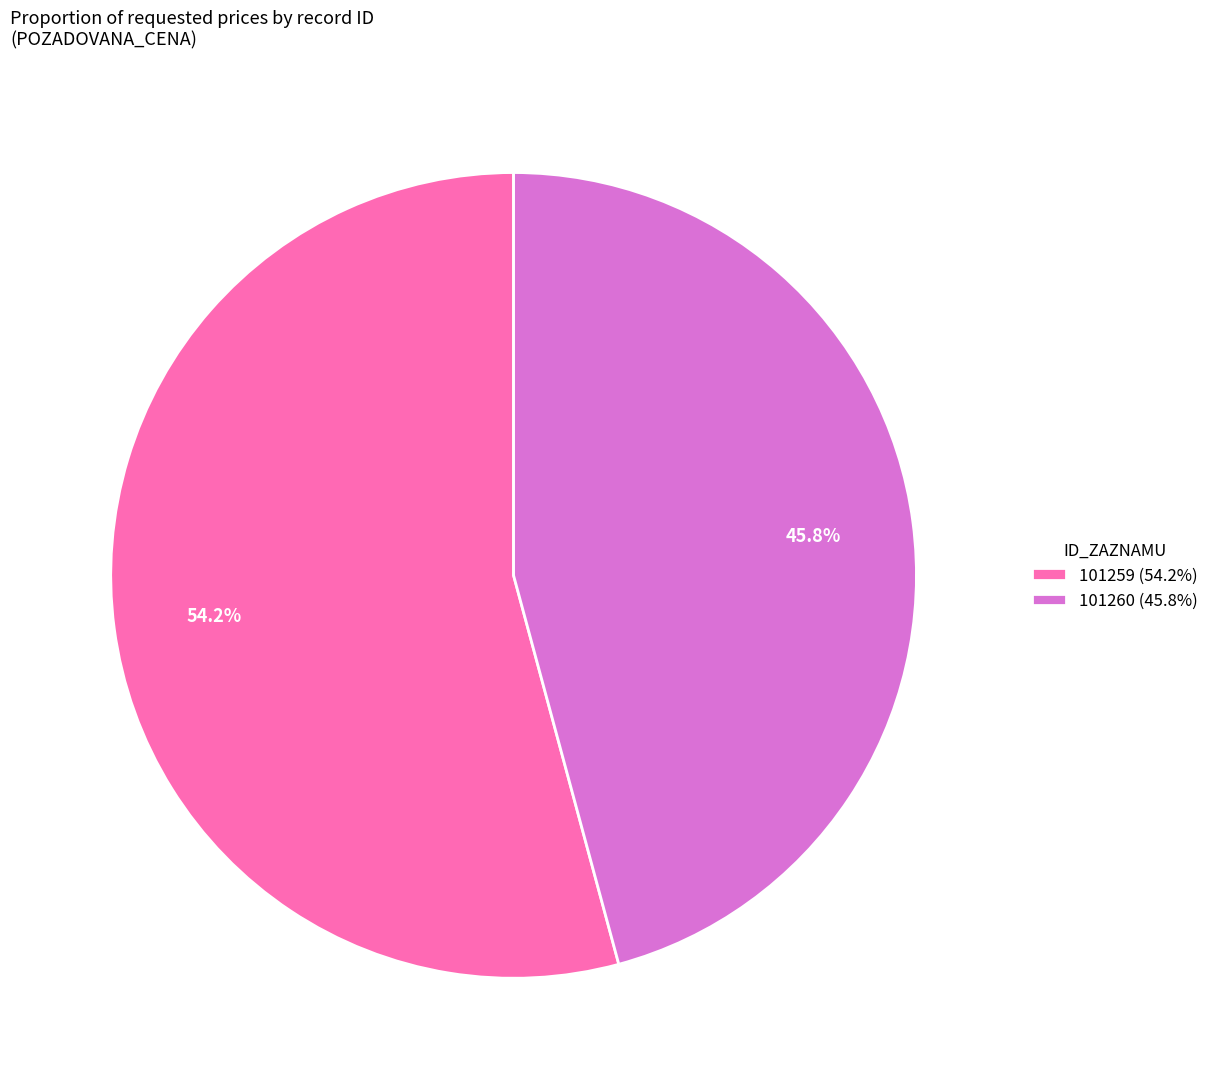

The 101259 slice represents 61% of the pie. True or false?

False